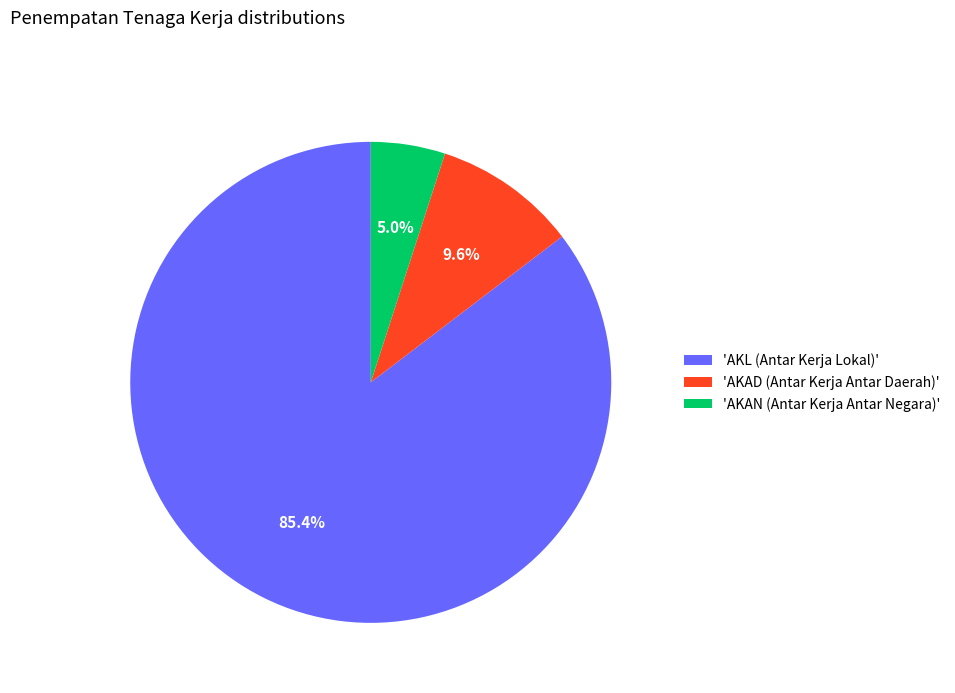

What is the smallest slice in the pie chart?

'AKAN (Antar Kerja Antar Negara)'